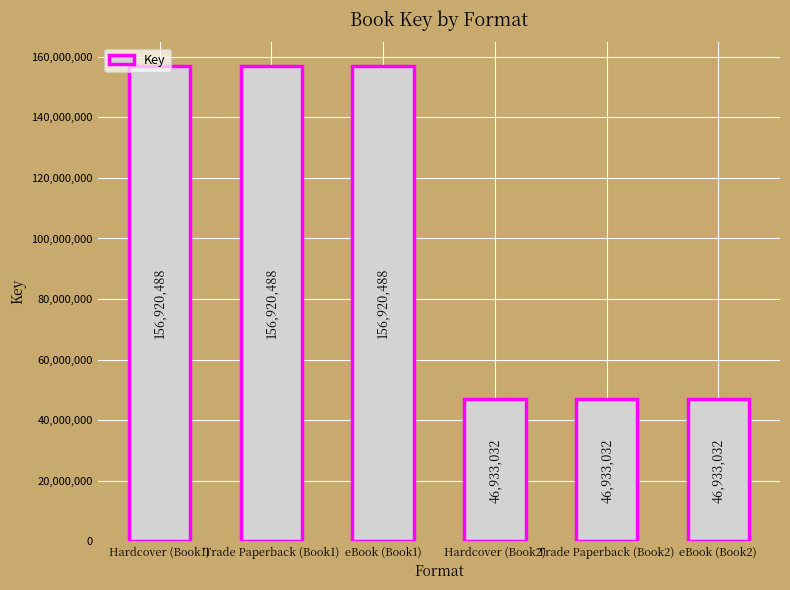

How many data points are less than 156920488?

3